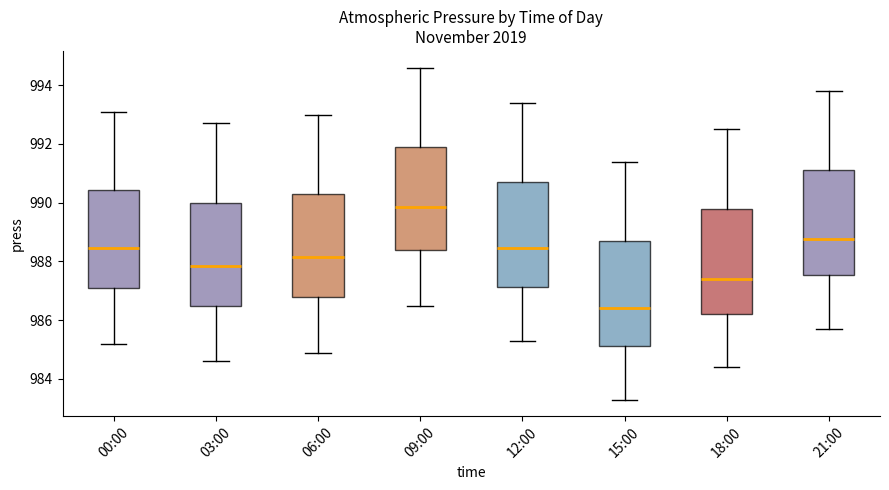

Where is the upper edge of the box for 09:00 on the y-axis? The values are not printed on the chart, so give them approximately, as read against the axis.

992.0